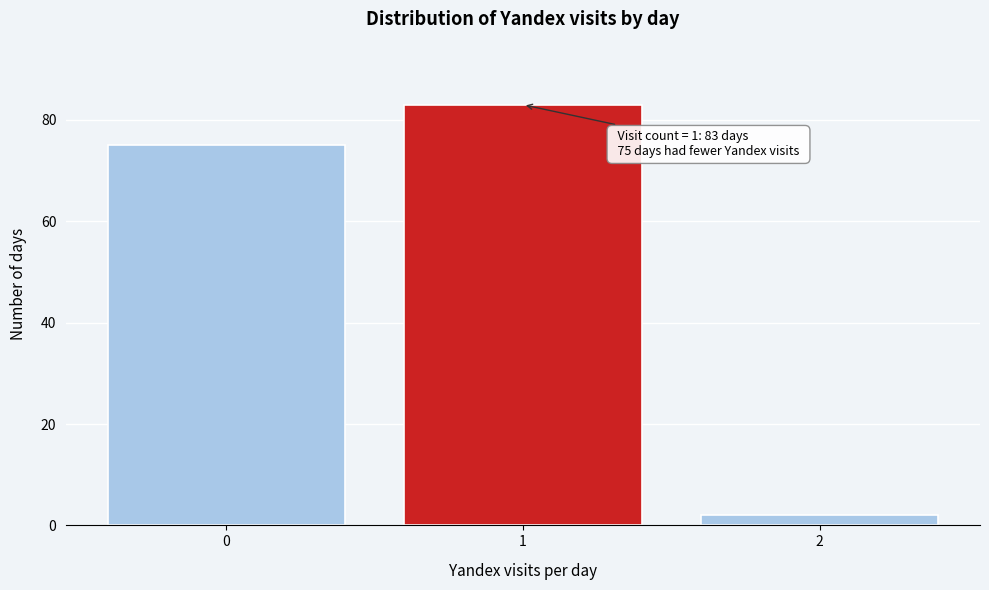

Reading left to right, extract all data points from this chart.

0=75	1=83	2=2